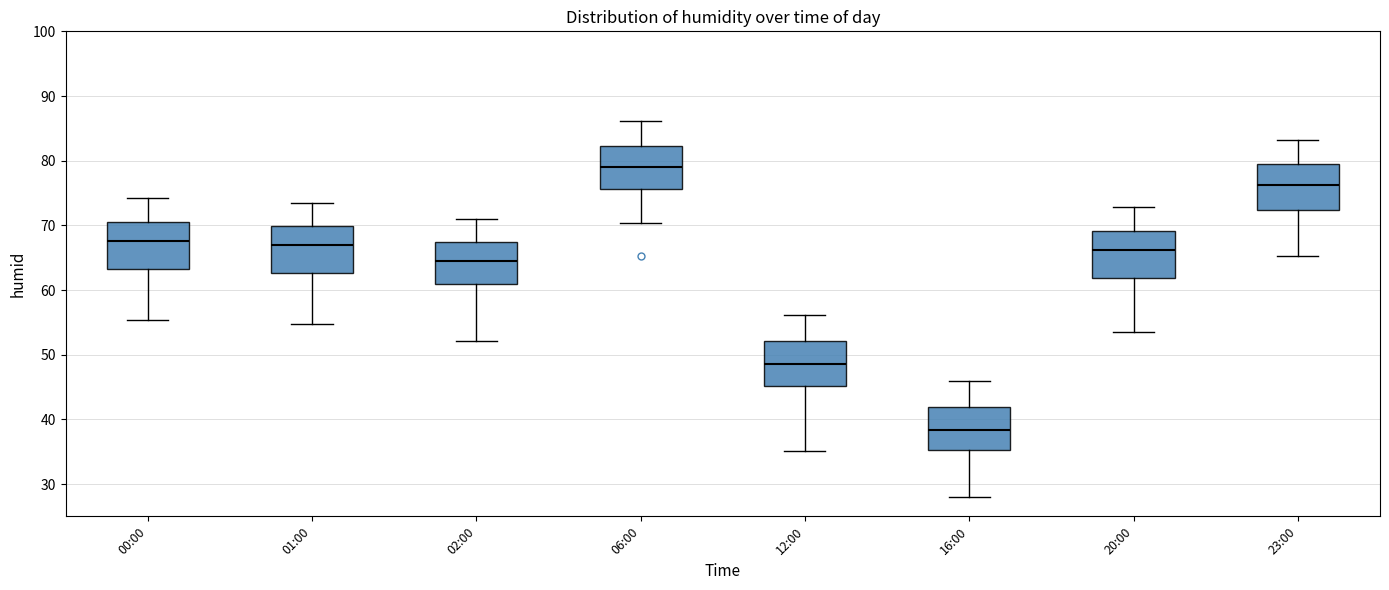

Which box's median line is the lowest?

16:00